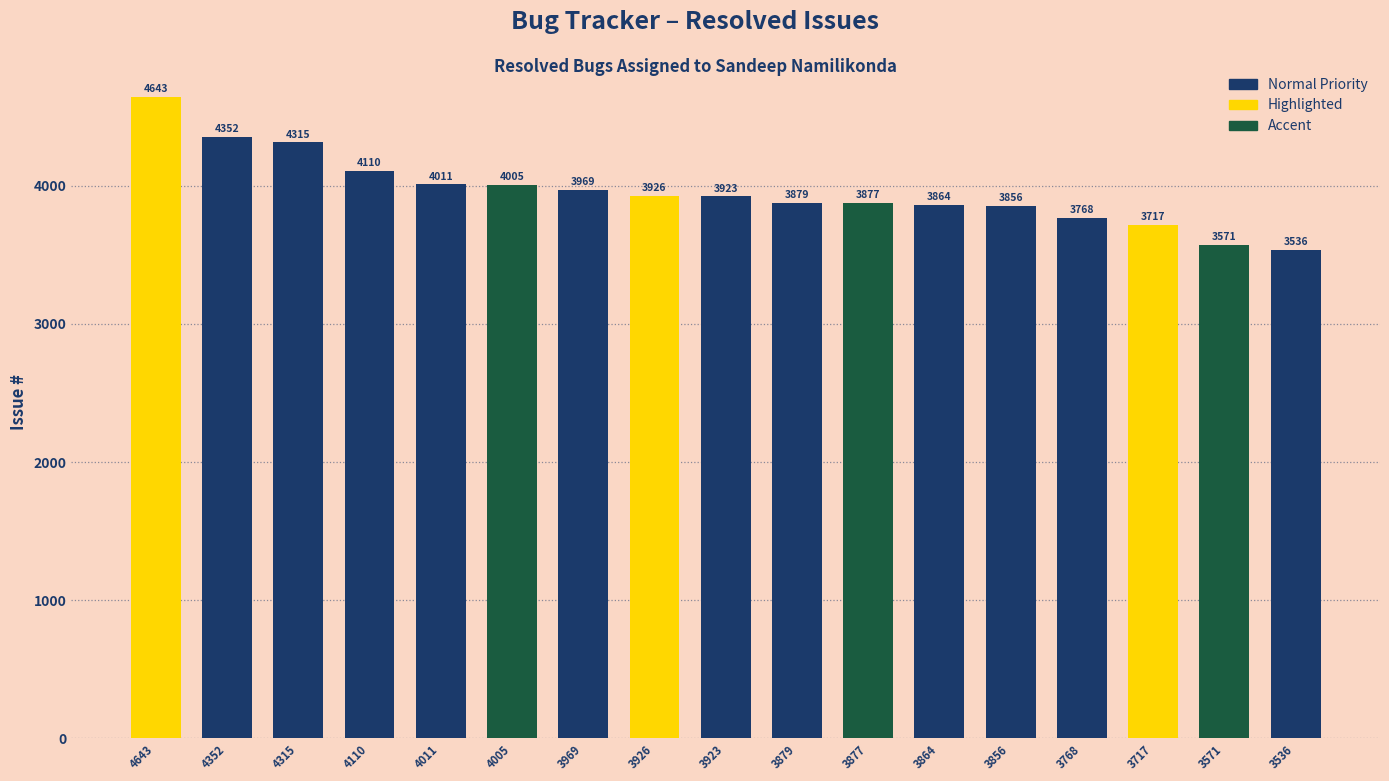

What is the difference between the maximum and minimum values?

1107